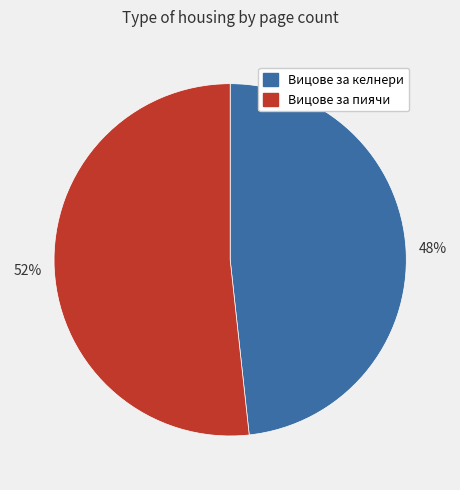

How many slices are in this pie chart?

2